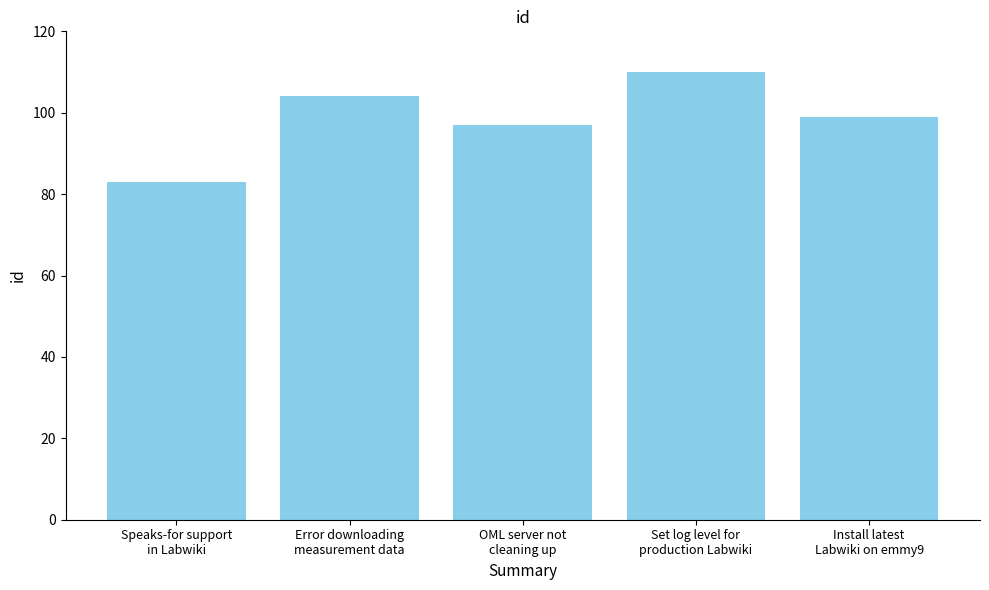

Reading left to right, what are all the values shown in this chart?

Speaks-for support
in Labwiki=83	Error downloading
measurement data=104	OML server not
cleaning up=97	Set log level for
production Labwiki=110	Install latest
Labwiki on emmy9=99